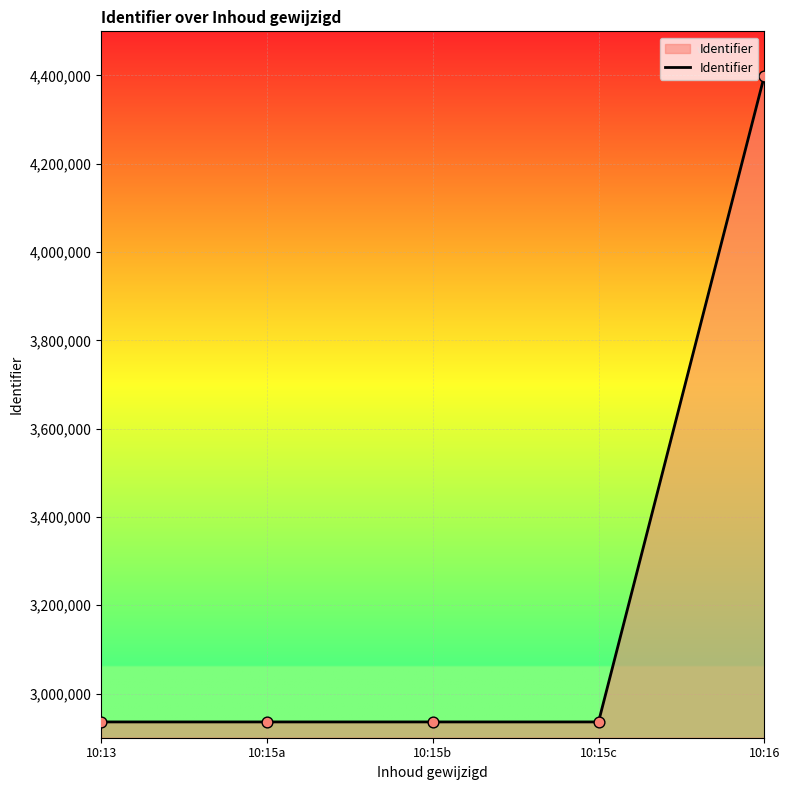

What is the change in value from 10:13 to 10:15c?

+3